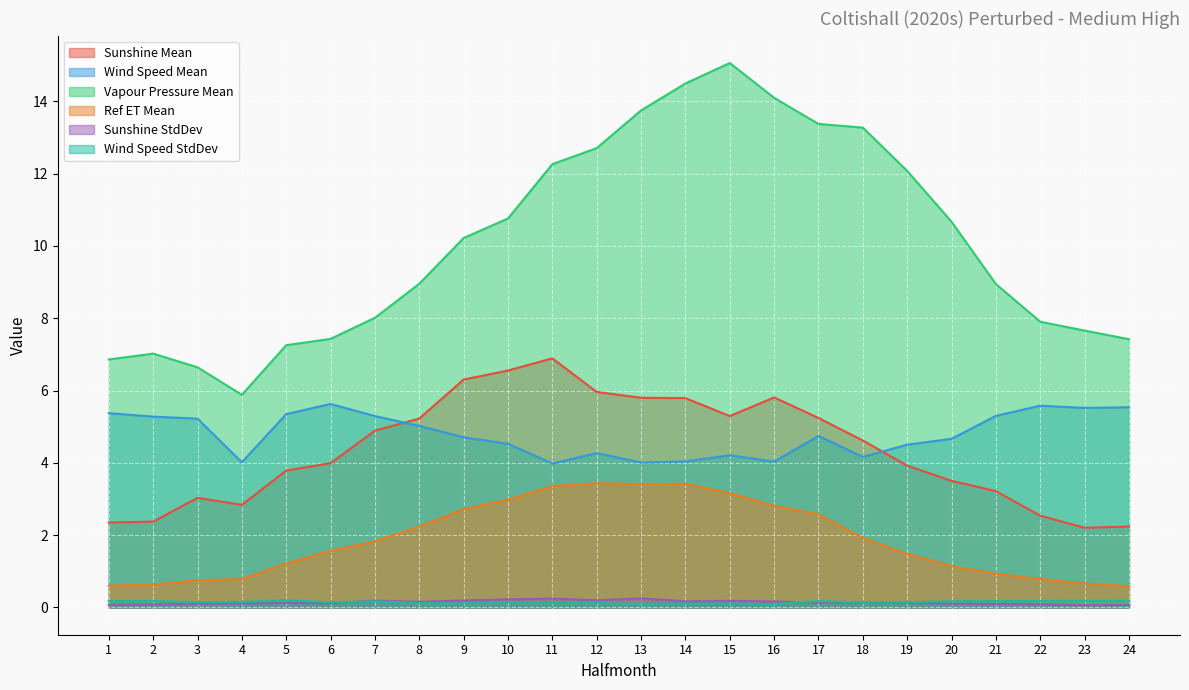

Reading left to right, transcribe all the data shown in this chart.

Sunshine Mean: 2.4	2.4	3.0	2.8	3.8	4.0	4.9	5.2	6.3	6.6	6.9	6.0	5.8	5.8	5.3	5.8	5.2	4.6	3.9	3.5	3.2	2.5	2.2	2.2
Wind Speed Mean: 5.4	5.3	5.2	4.0	5.3	5.6	5.3	5.0	4.7	4.5	4.0	4.3	4.0	4.0	4.2	4.0	4.7	4.2	4.5	4.7	5.3	5.6	5.5	5.5
Vapour Pressure Mean: 6.9	7.0	6.6	5.9	7.3	7.4	8.0	9.0	10.2	10.8	12.3	12.7	13.8	14.5	15.1	14.1	13.4	13.3	12.1	10.7	8.9	7.9	7.7	7.4
Ref ET Mean: 0.6	0.6	0.8	0.8	1.2	1.6	1.8	2.2	2.7	3.0	3.4	3.4	3.4	3.4	3.2	2.8	2.6	1.9	1.5	1.1	0.9	0.8	0.7	0.6
Sunshine StdDev: 0.1	0.1	0.1	0.1	0.1	0.1	0.2	0.2	0.2	0.2	0.2	0.2	0.3	0.2	0.2	0.2	0.1	0.1	0.1	0.1	0.1	0.1	0.1	0.1
Wind Speed StdDev: 0.2	0.2	0.1	0.2	0.2	0.1	0.2	0.1	0.1	0.1	0.1	0.1	0.1	0.1	0.1	0.1	0.2	0.1	0.1	0.2	0.2	0.2	0.2	0.2